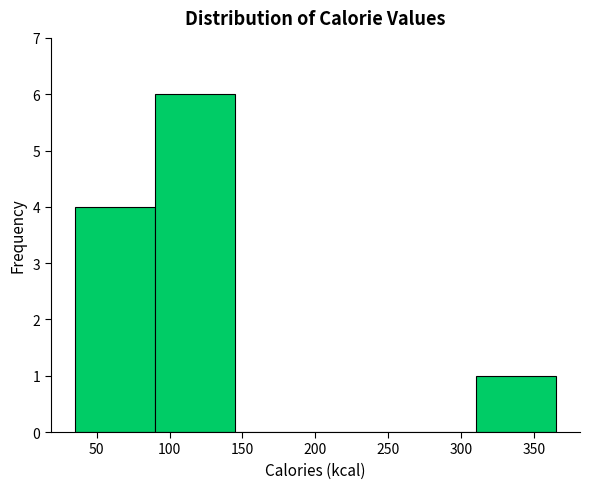

Reading left to right, list every bar in this chart as the range it spans on the x-axis followed by its height. The values are not printed on the chart, so give them approximately, as read against the axis.

35 to 90: 4
90 to 145: 6
145 to 200: 0
200 to 255: 0
255 to 310: 0
310 to 365: 1